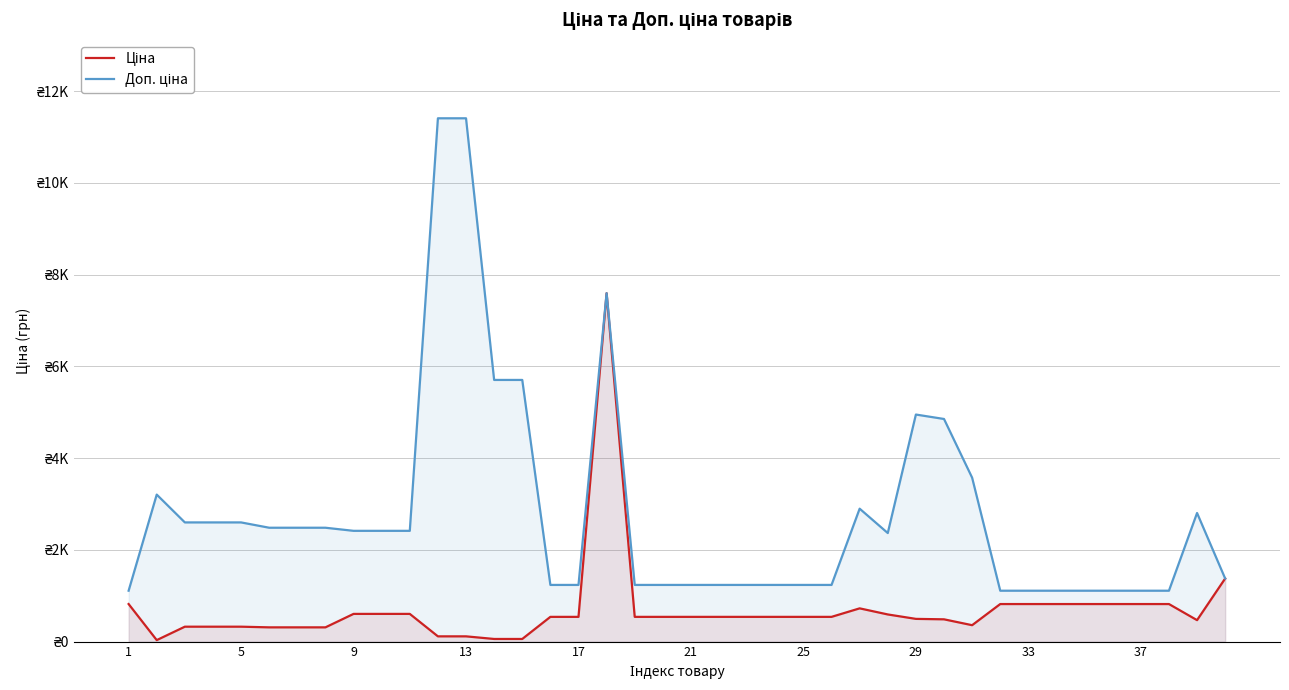

At how many categories does at least one series exceed 3137?

9